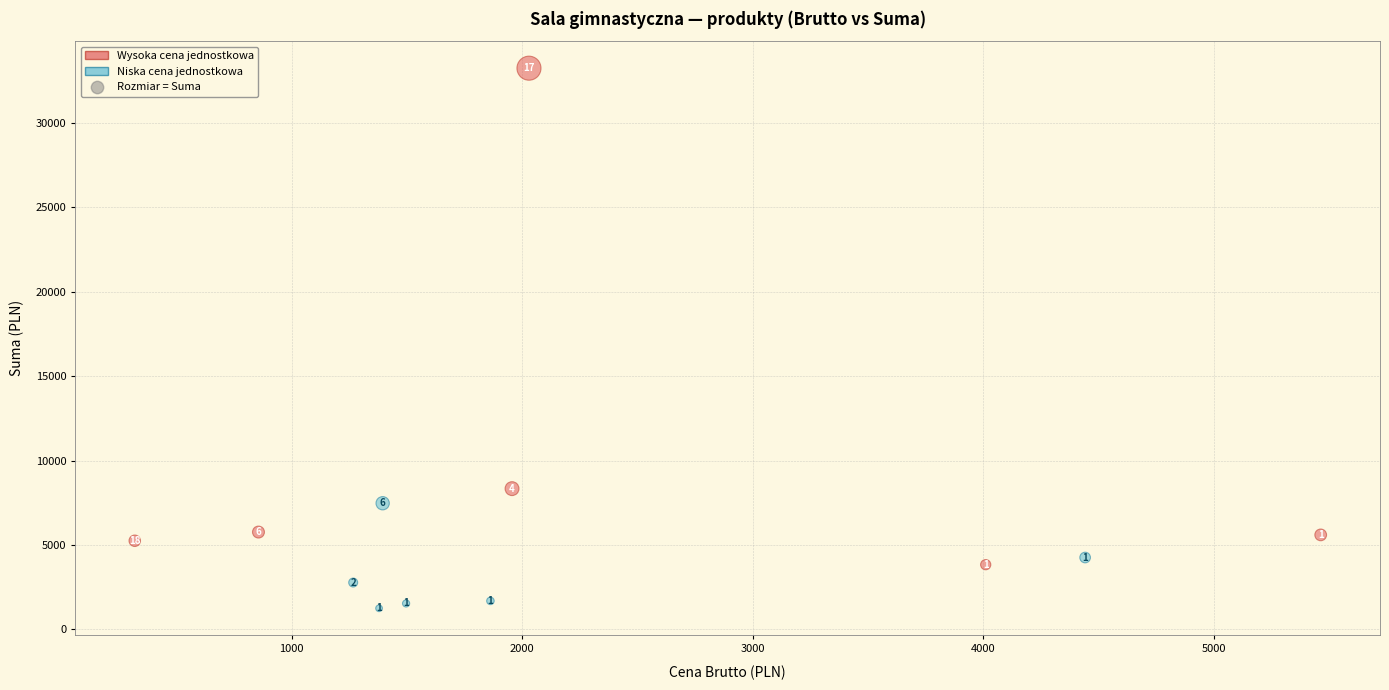

Which series contains the lowest Y value?

Niska cena jednostkowa